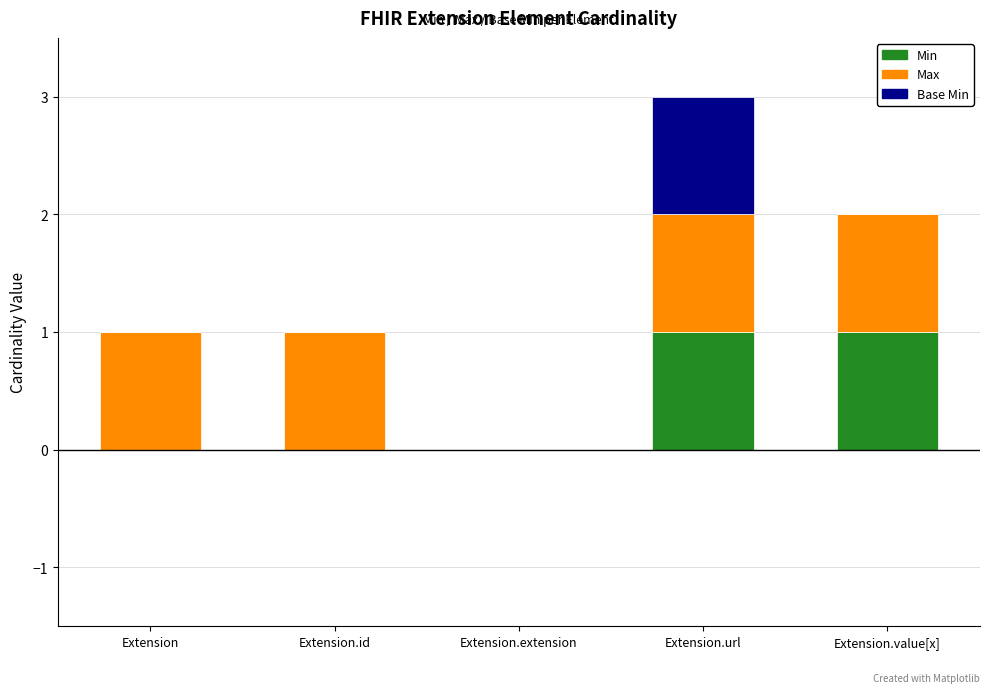

Is it true that Min equals 1 at Extension.value[x]?

True